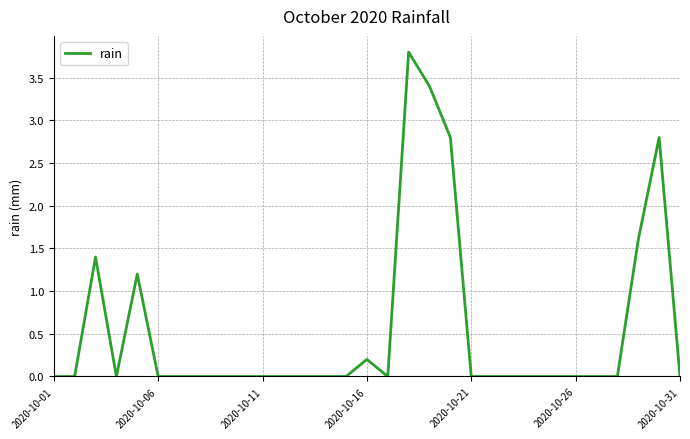

What is the difference between the maximum and minimum values?

3.8